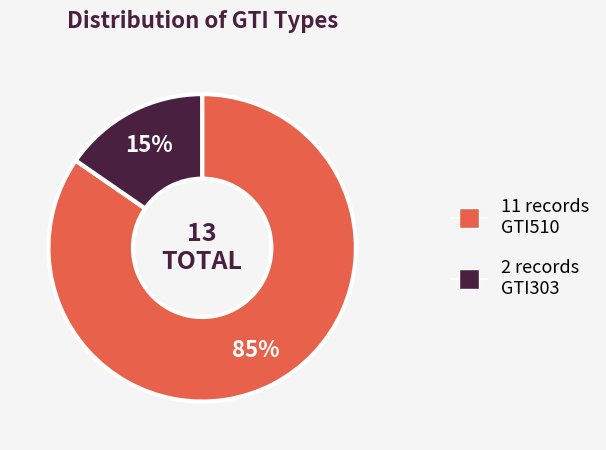

To the nearest percent, what is the average slice percentage?

50%